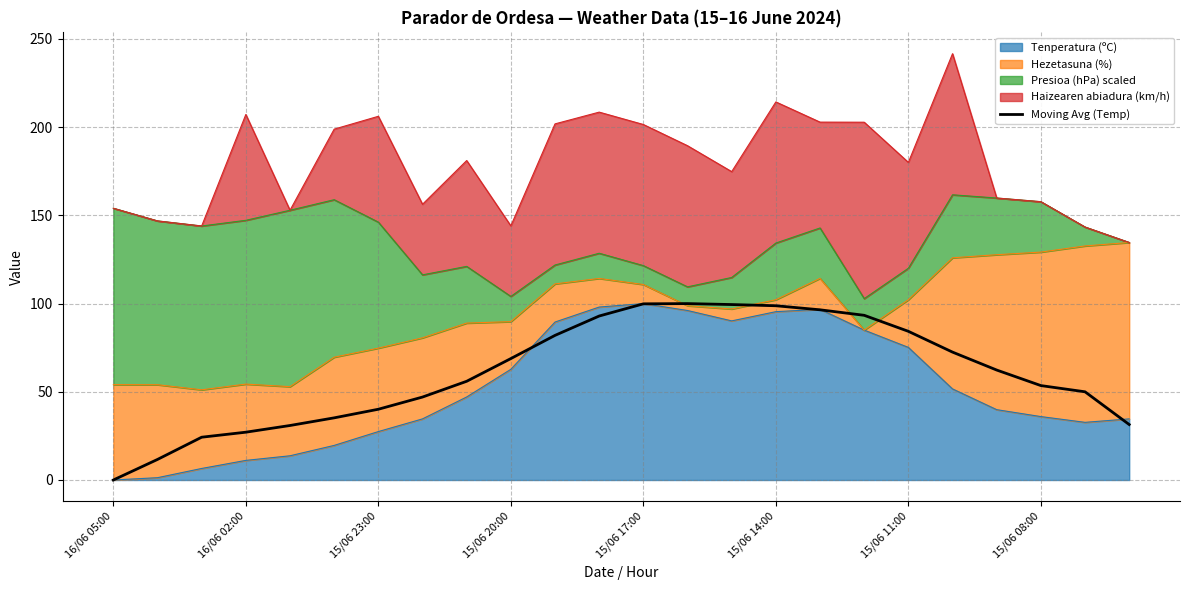

The value at 15/06 17:00 is 9.5. True or false?

False